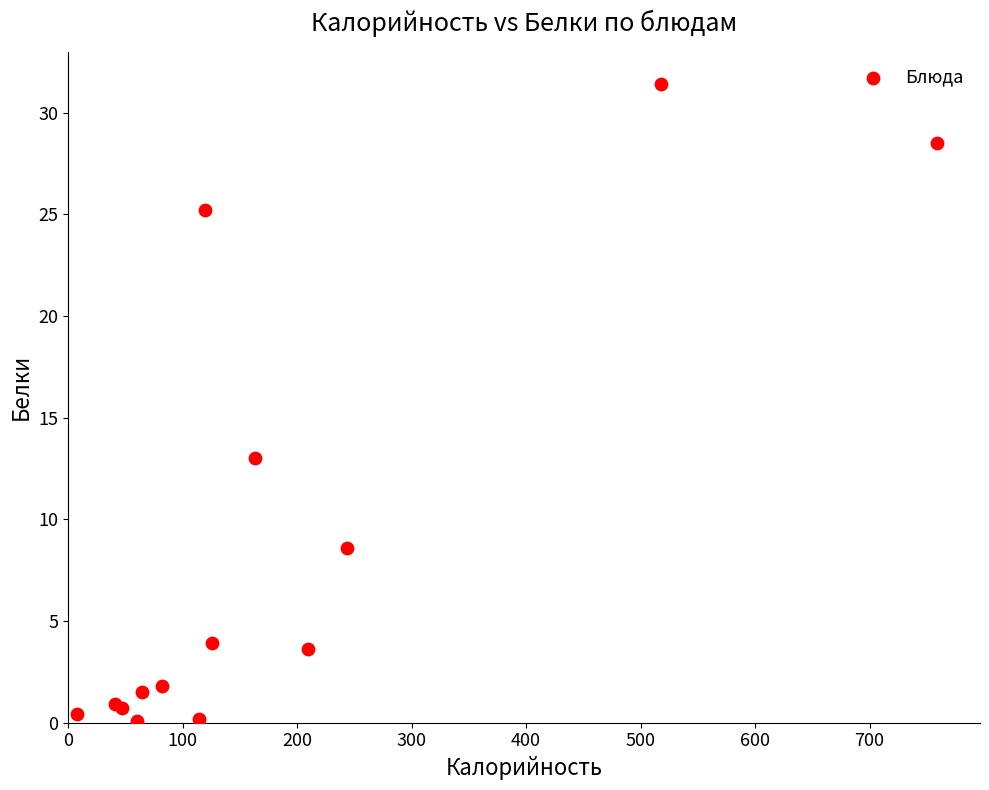

What Y value in the scatter plot is closest to 15?

13.0